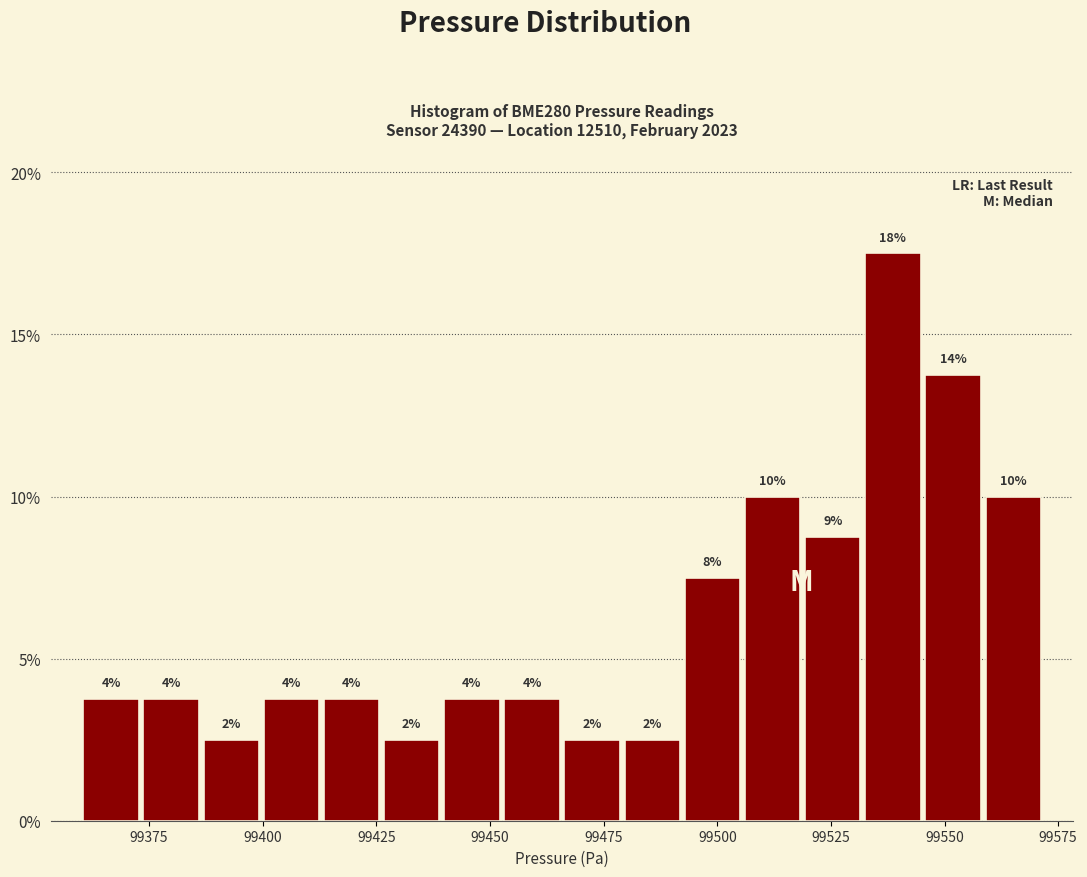

Around what value on the x-axis is the tallest bar? Give the approximate position of its centre, as read against the axis.

99540